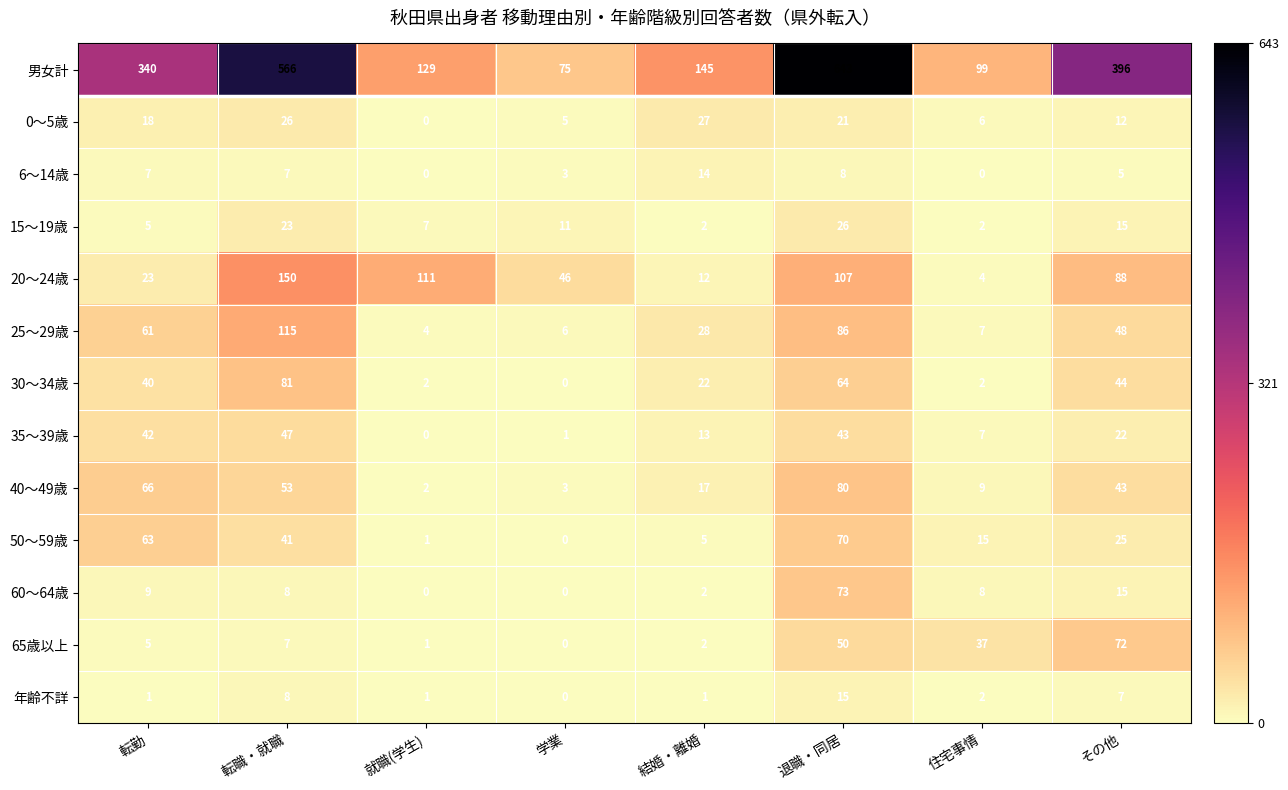

Count the number of categories in the chart.

8